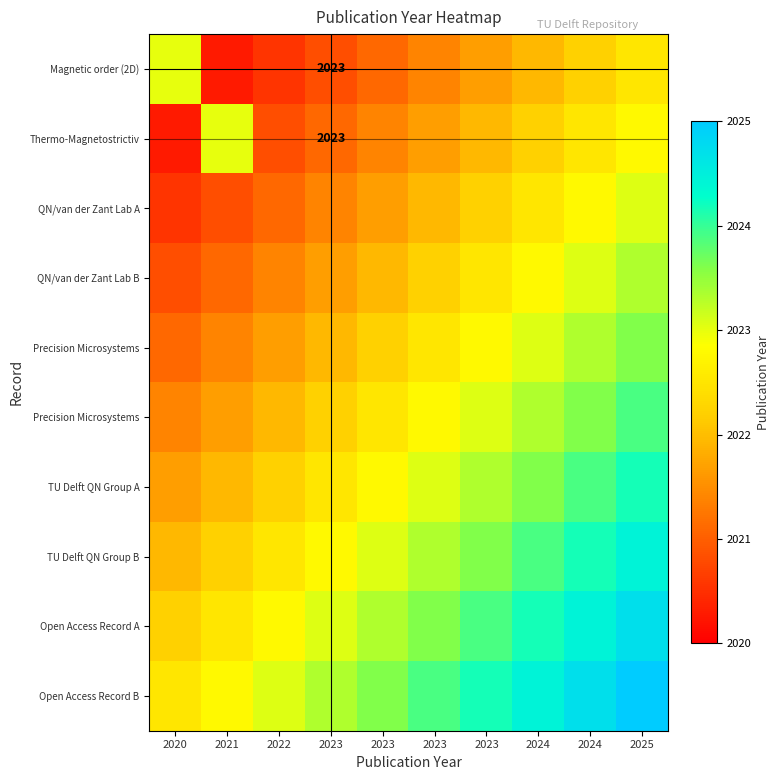

What is the spread (max minus min) of values at 2023?

2.5